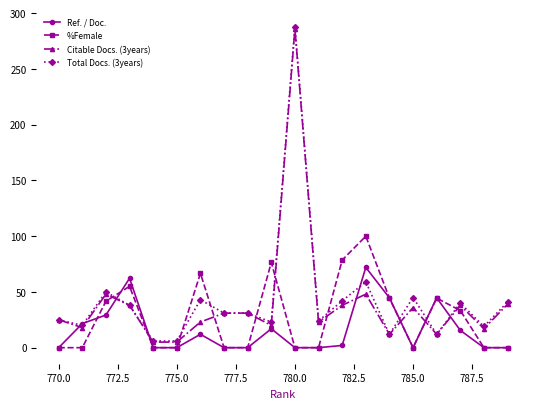

At how many categories does at least one series exceed 179?

1